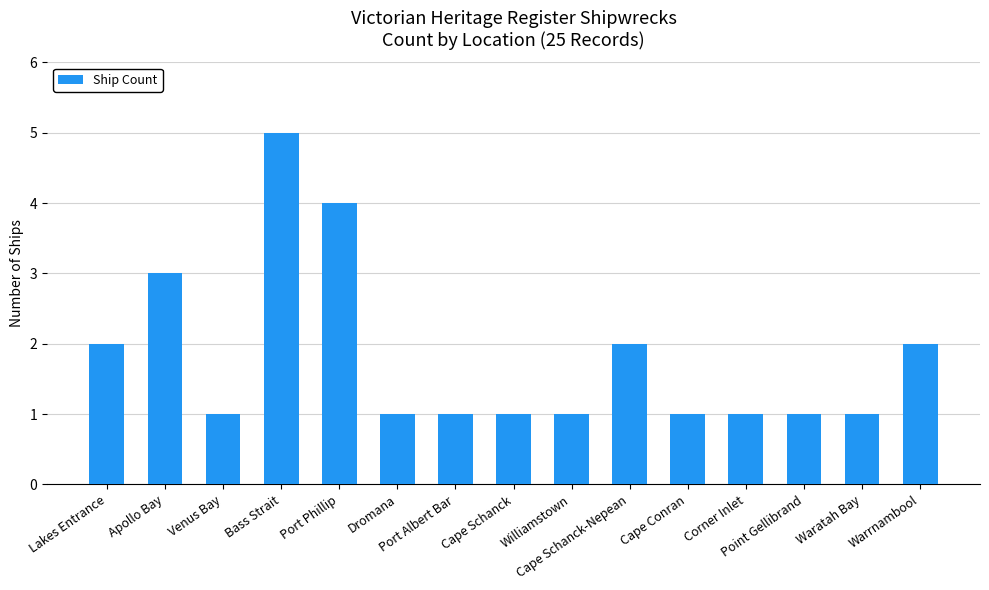

What is the approximate value at Williamstown?

1